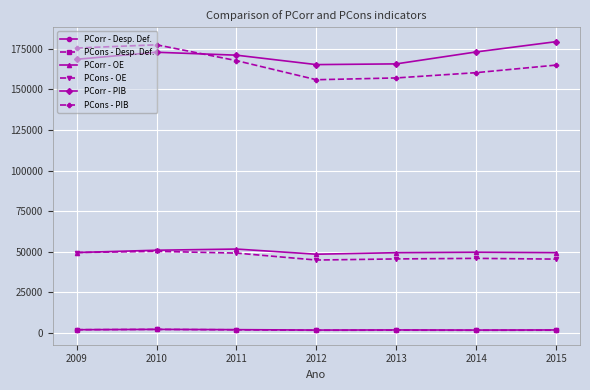

The value of PCorr - PIB at 2012 is 293579.3. True or false?

False